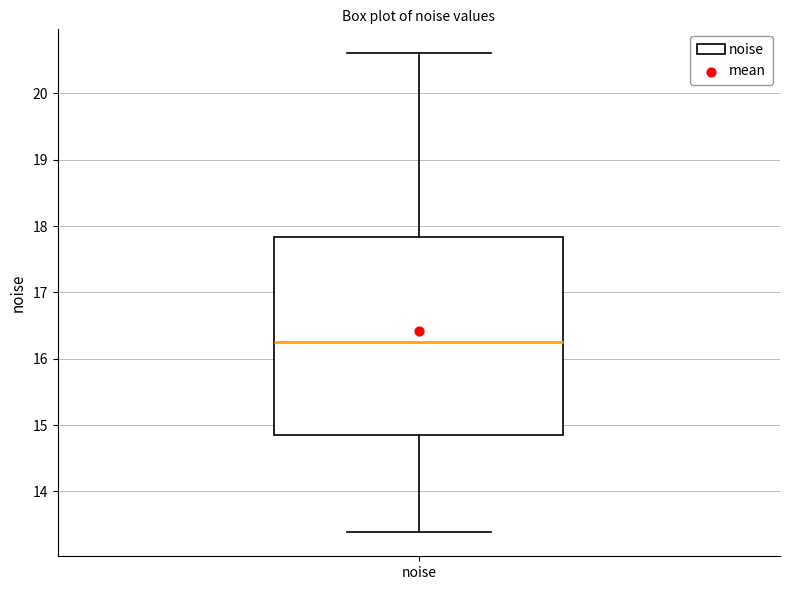

Read this box plot against the y-axis: the position of the median line, the range covered by the box, and the ends of both whiskers. The values are not printed on the chart, so give them approximately, as read against the axis.

median 16.3, box 14.8 to 17.8, whiskers 13.4 to 20.6